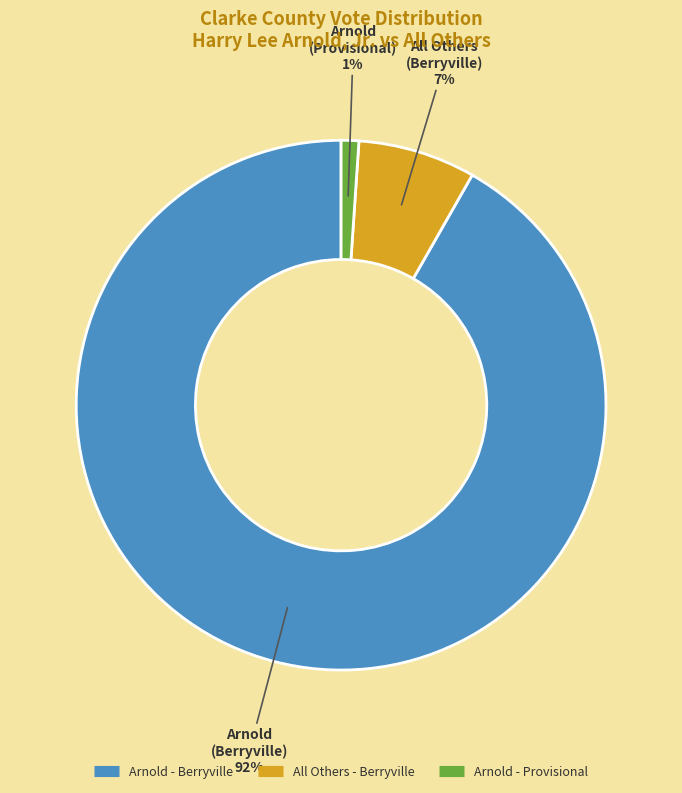

To the nearest percent, what is the average slice percentage?

33%